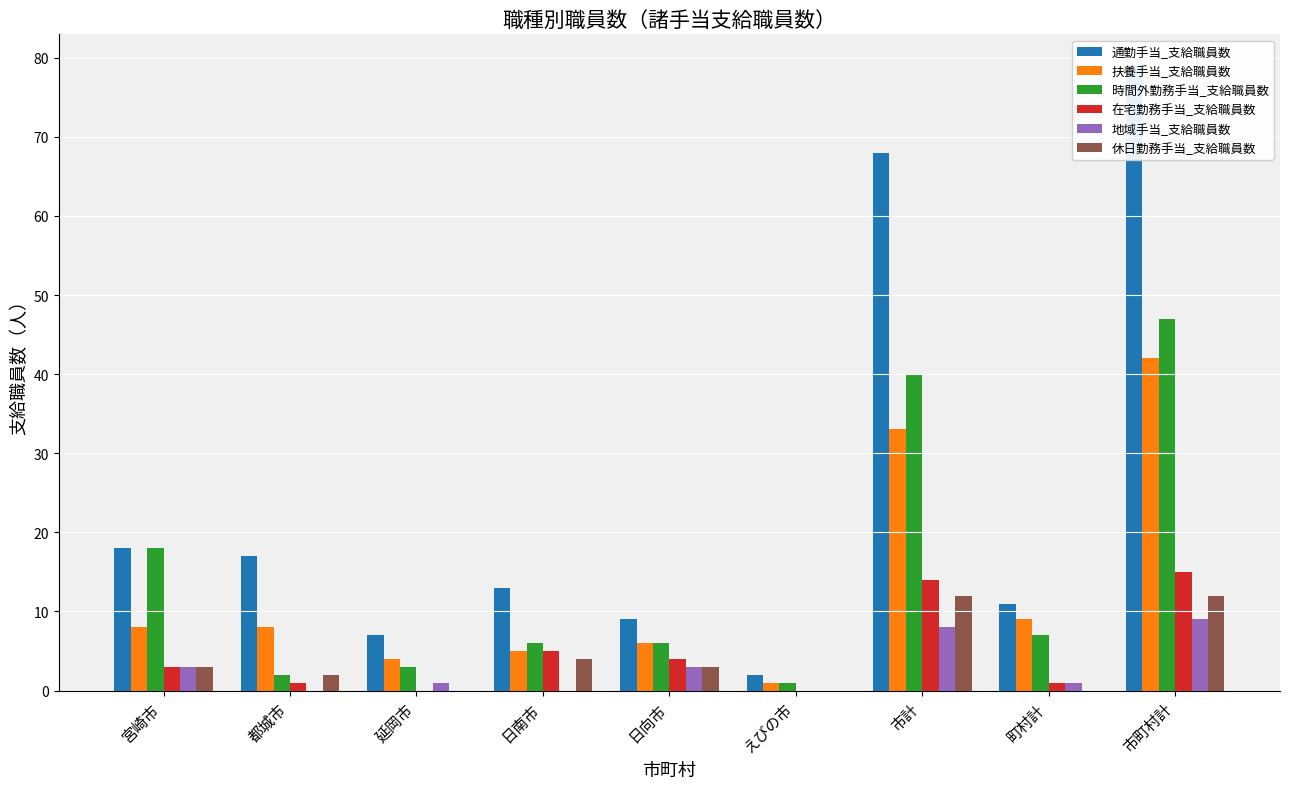

Where is 時間外勤務手当_支給職員数 nearest to the value 24?

宮崎市